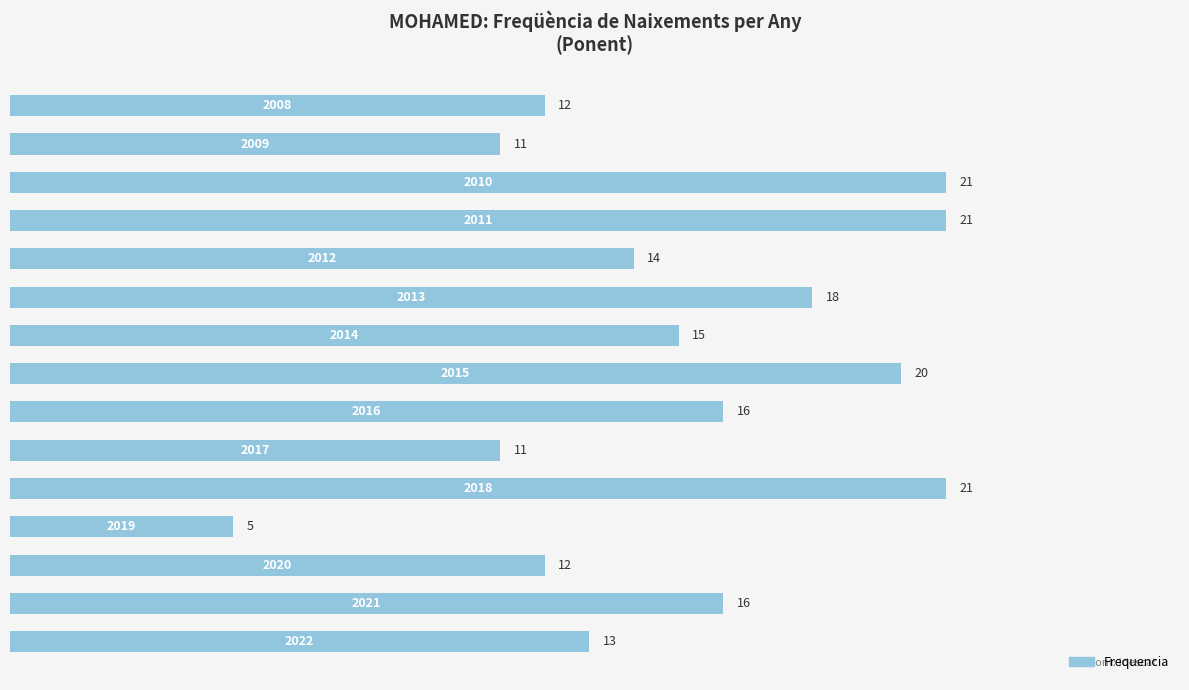

What is the sum of all values?

226